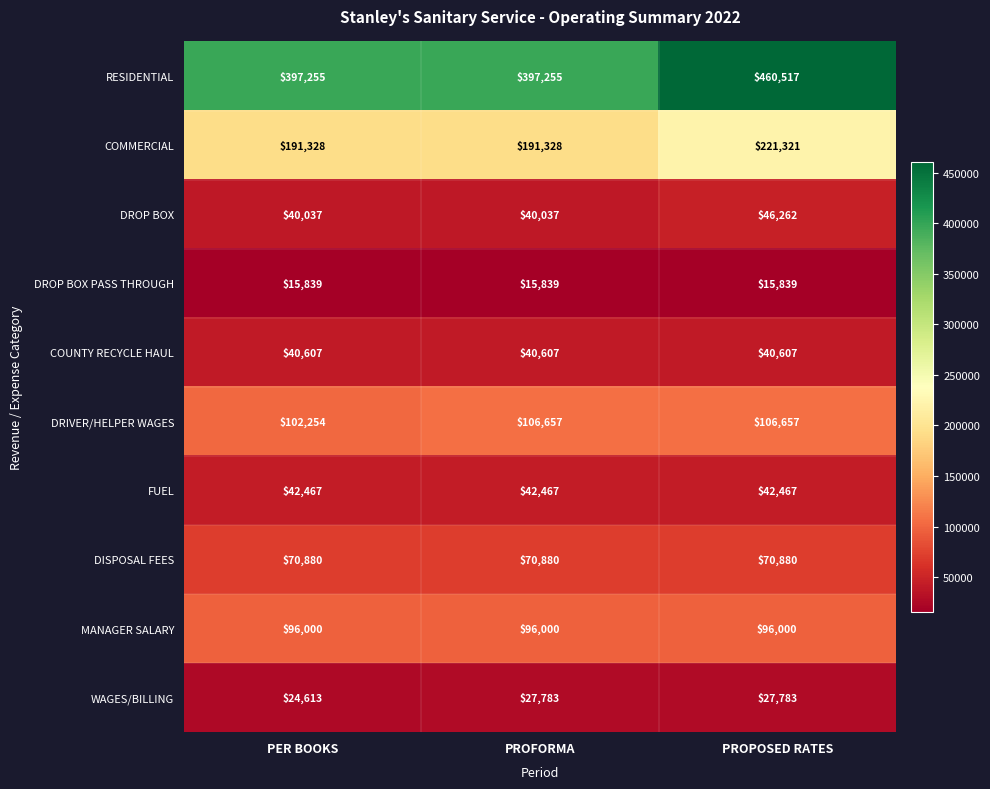

Read the WAGES/BILLING value at PER BOOKS, to the nearest 50.

24600